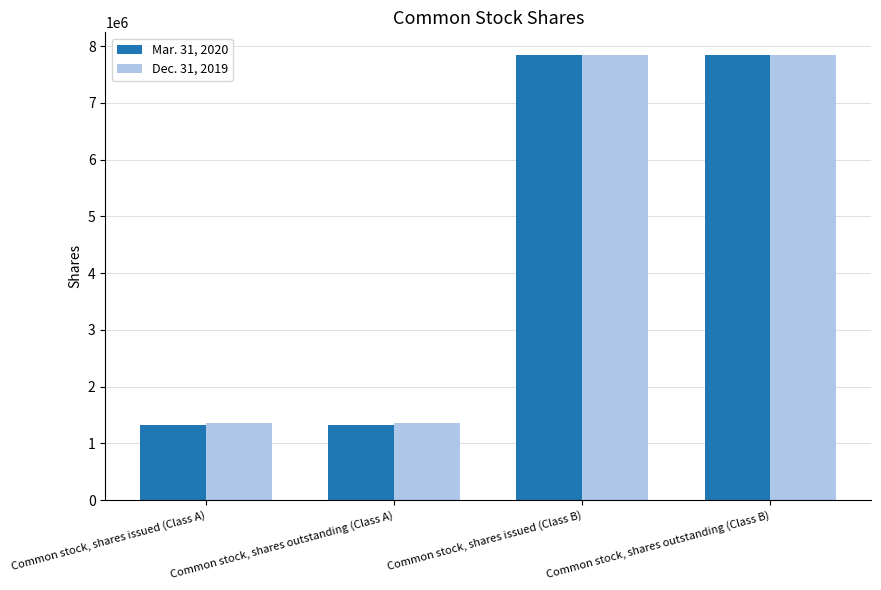

What is the spread (max minus min) of values at Common stock, shares outstanding (Class A)?

46643